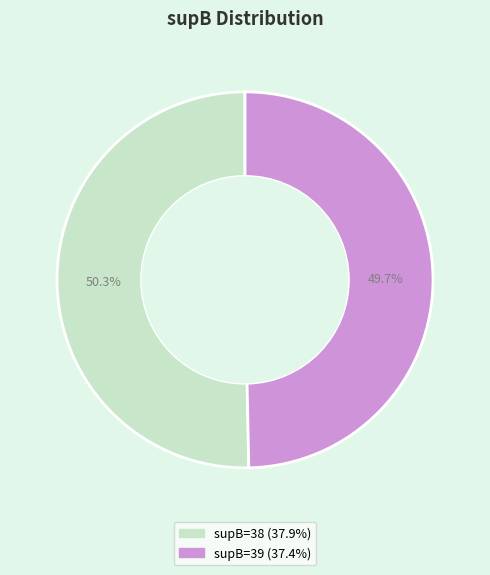

Rank the categories by value from highest to lowest.

38, 39